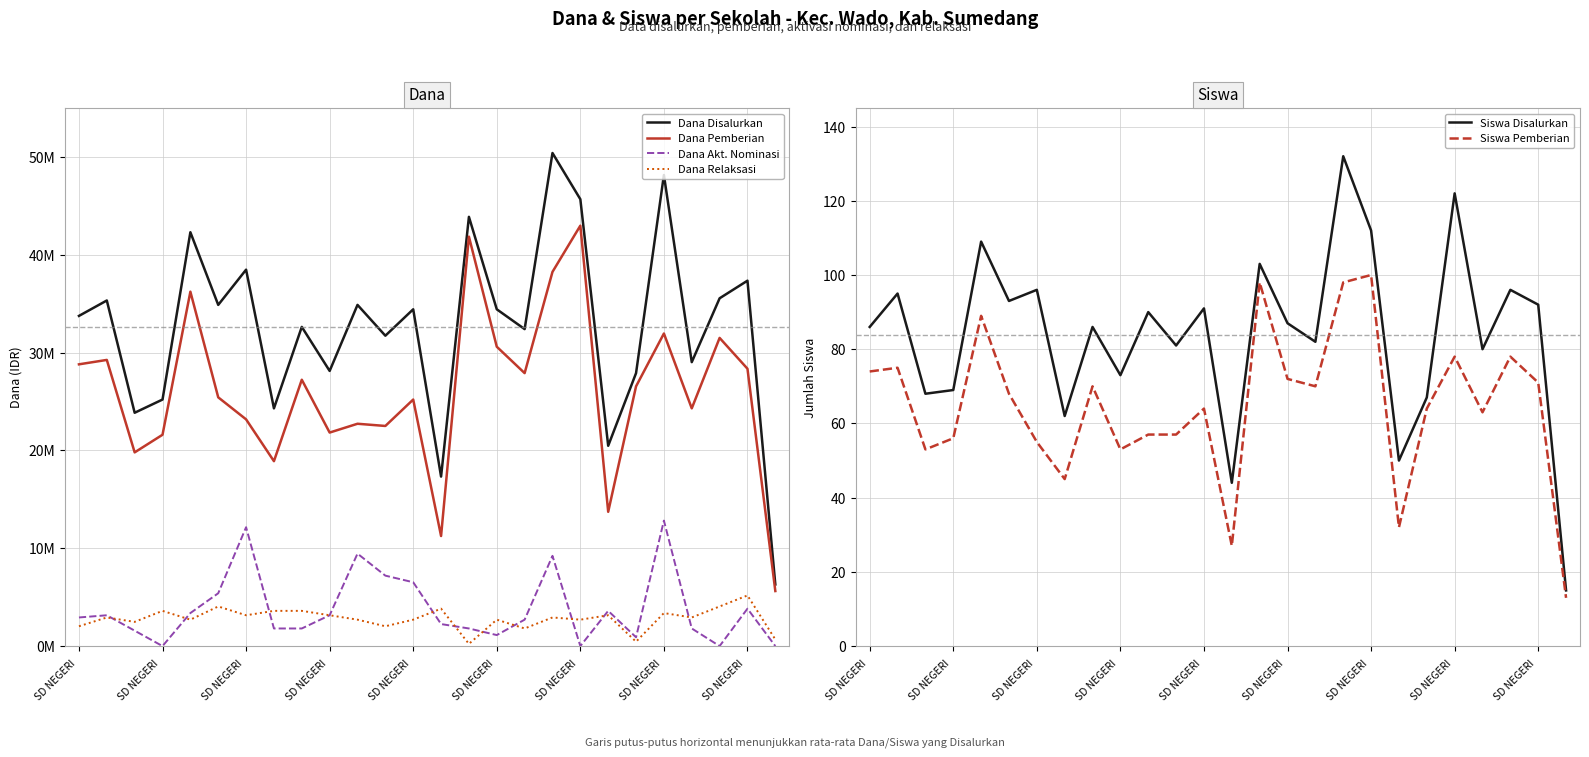

What is the greatest value displayed?

50400000